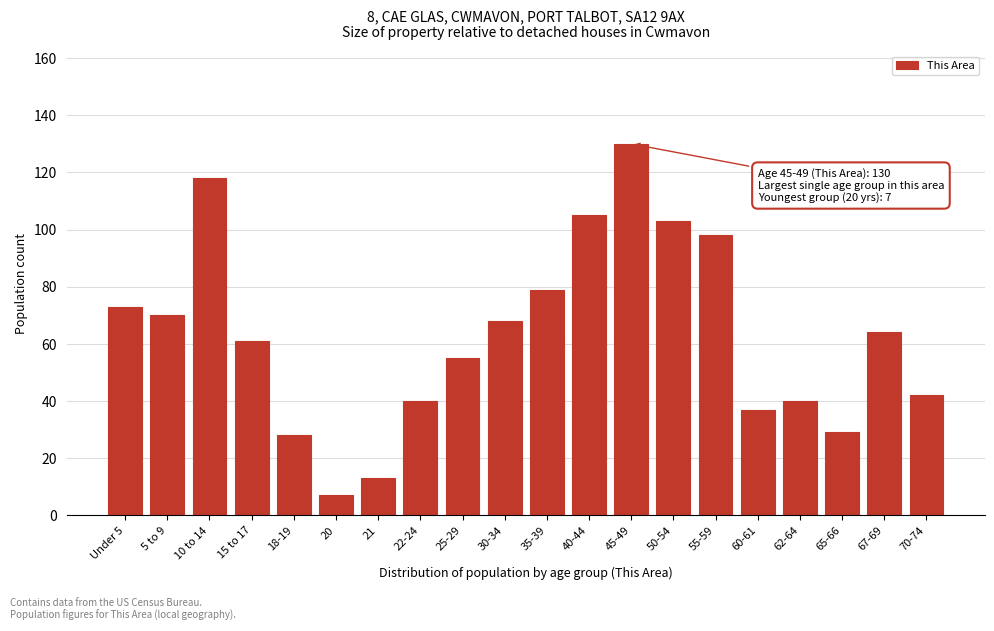

Reading left to right, extract all data points from this chart.

73	70	118	61	28	7	13	40	55	68	79	105	130	103	98	37	40	29	64	42